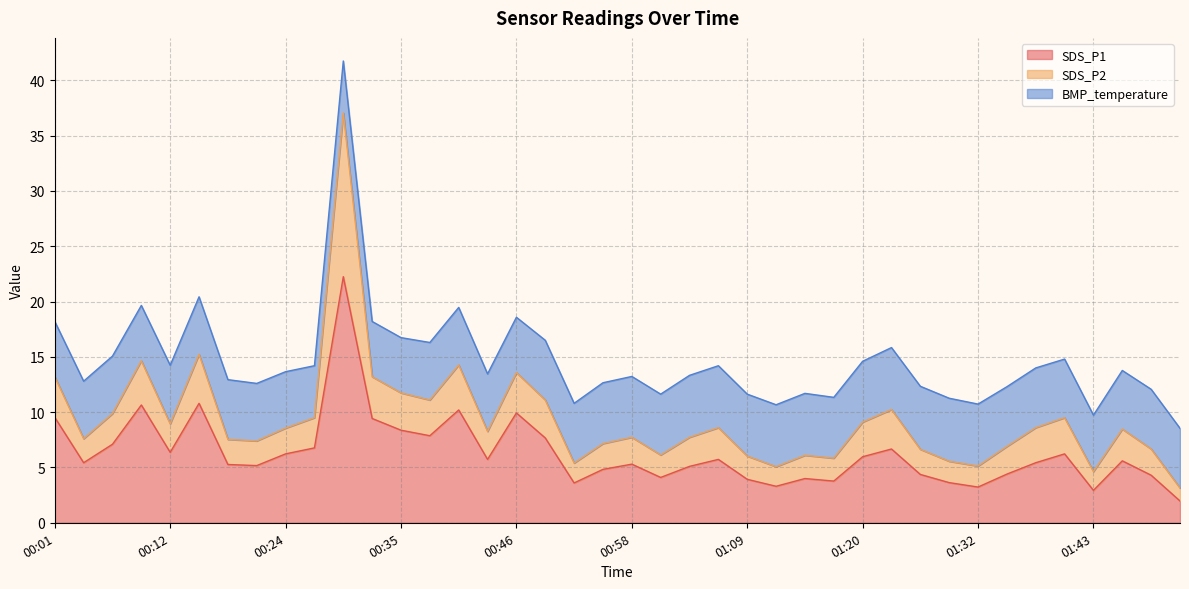

Between 01:23 and 00:41, which is larger?

00:41